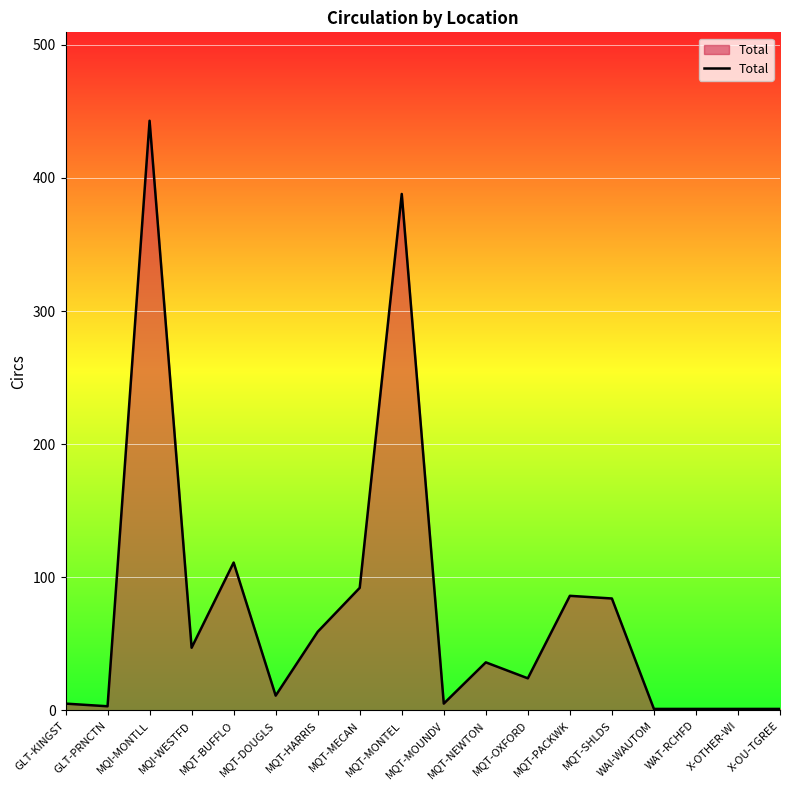

What is the change in value from MQT-DOUGLS to MQT-PACKWK?

+75